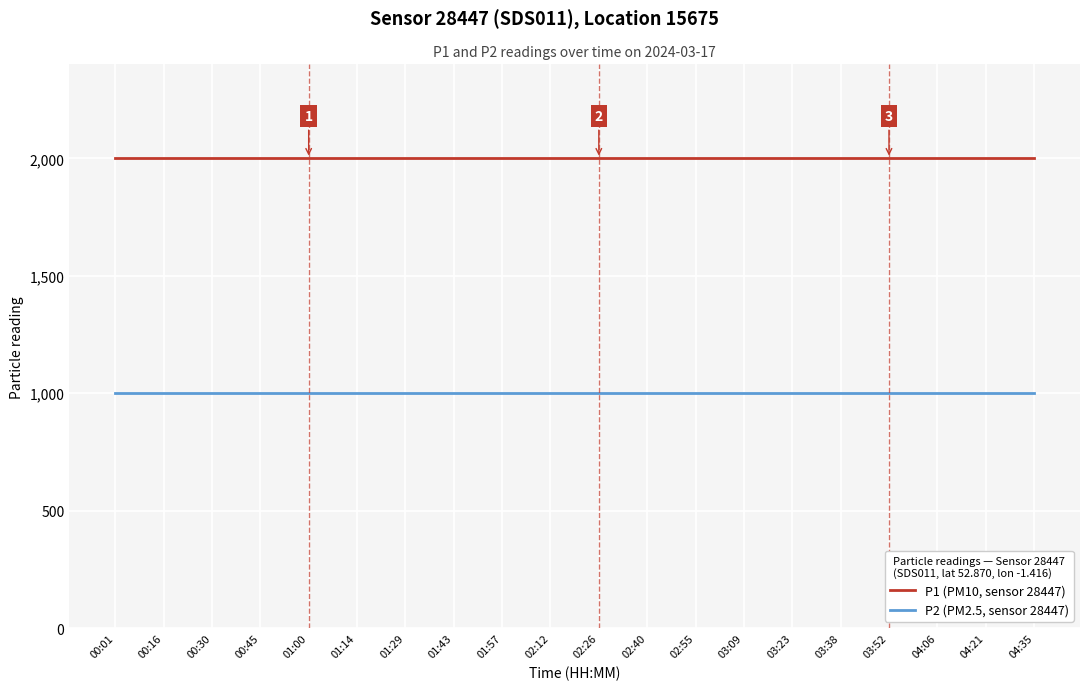

The value of P1 (PM10, sensor 28447) at 01:29 is 1161.3. True or false?

False